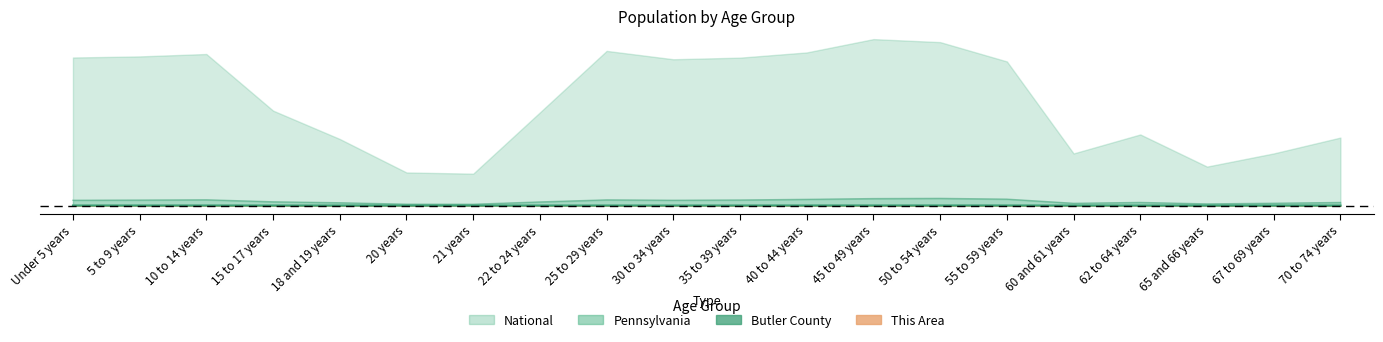

True or false: Butler County has more than 2 points higher than both neighbors.

True